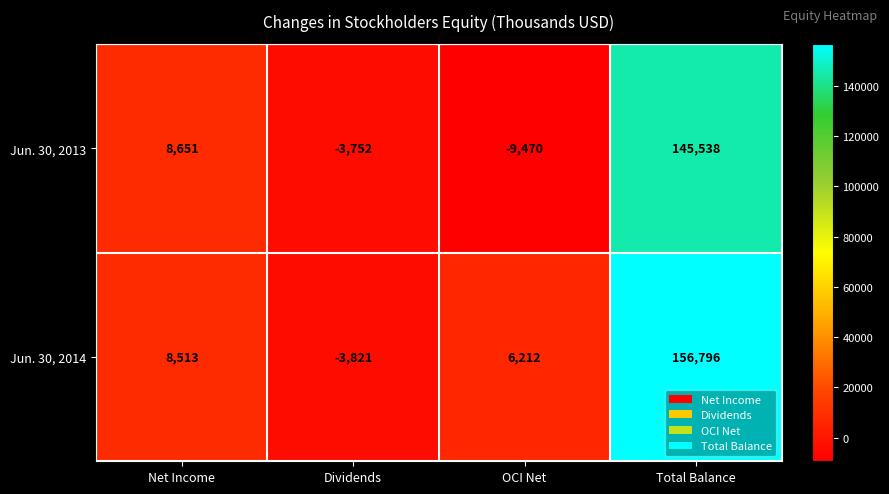

At which category does the chart reach its peak across all series?

Total Balance